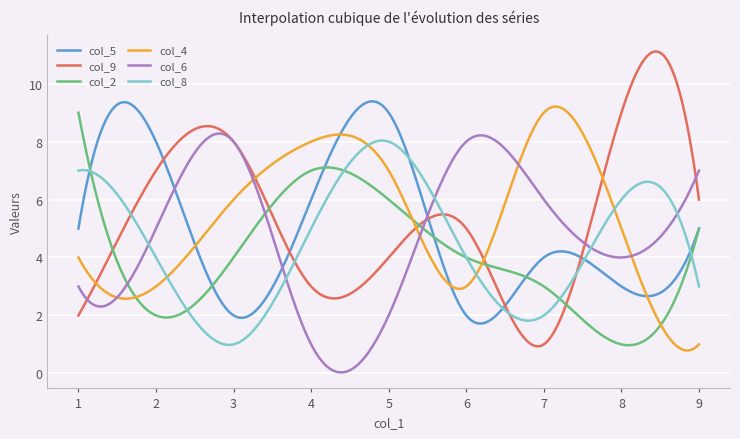

What is the greatest value displayed?

11.1